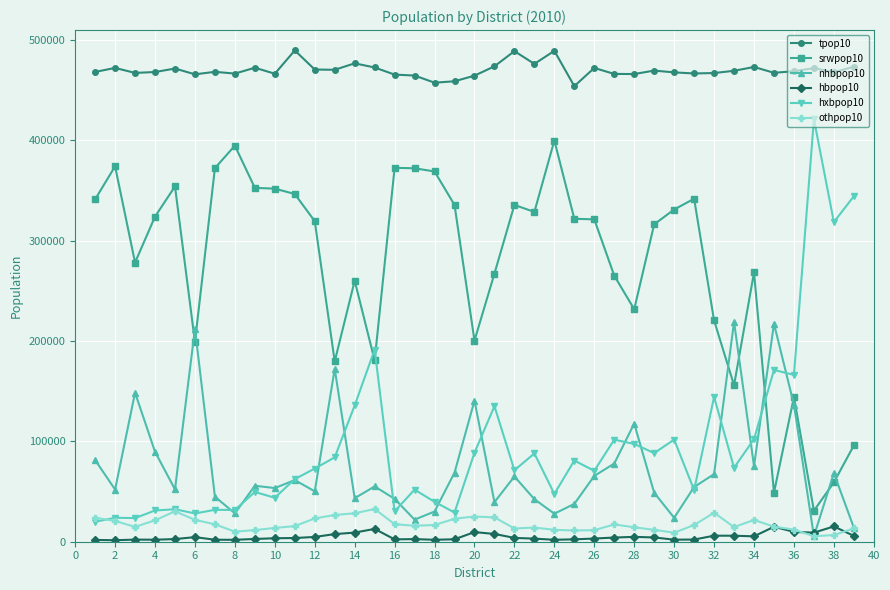

True or false: othpop10 and tpop10 intersect in this chart.

False